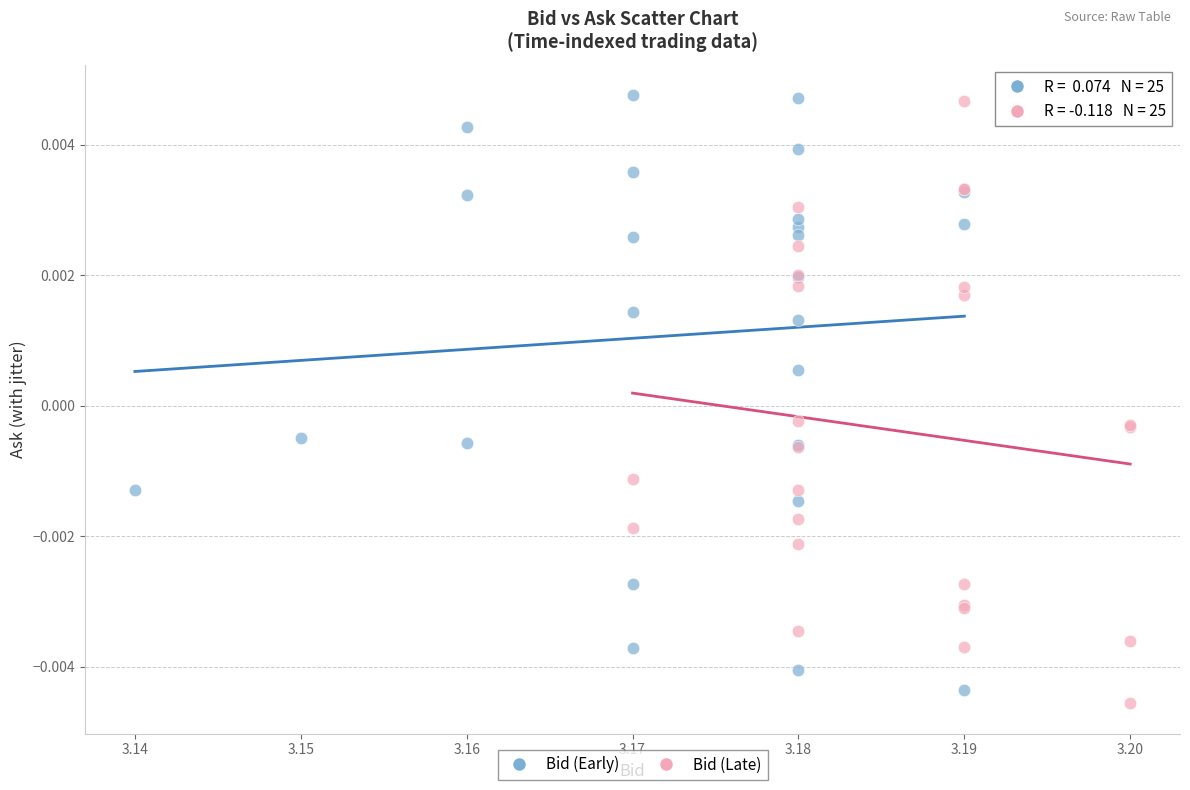

What are all the series names shown in the legend?

Bid (Early), Bid (Late)